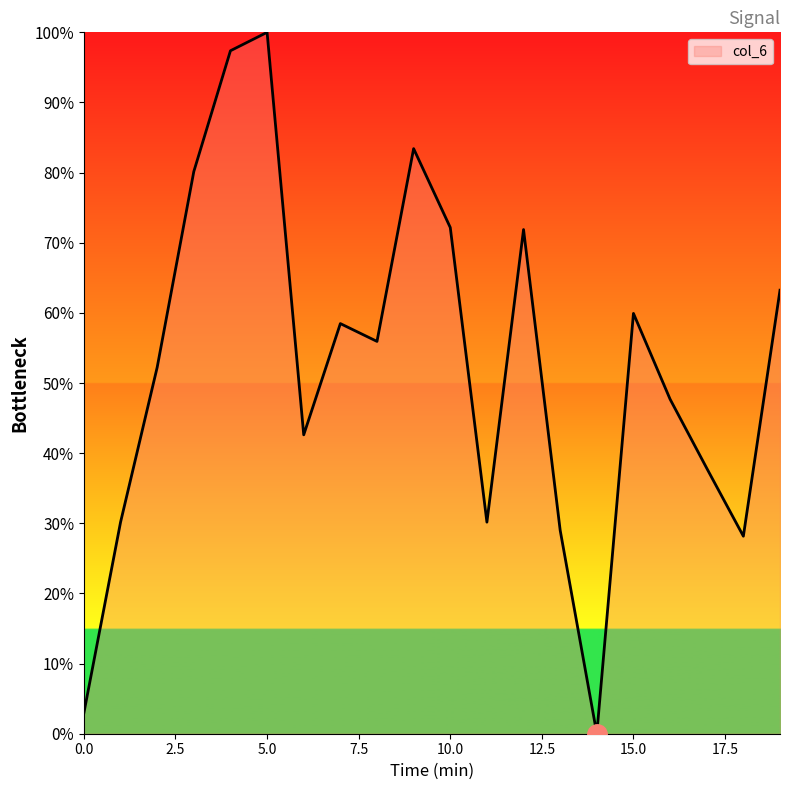

What is the maximum value shown in the chart?

100.0